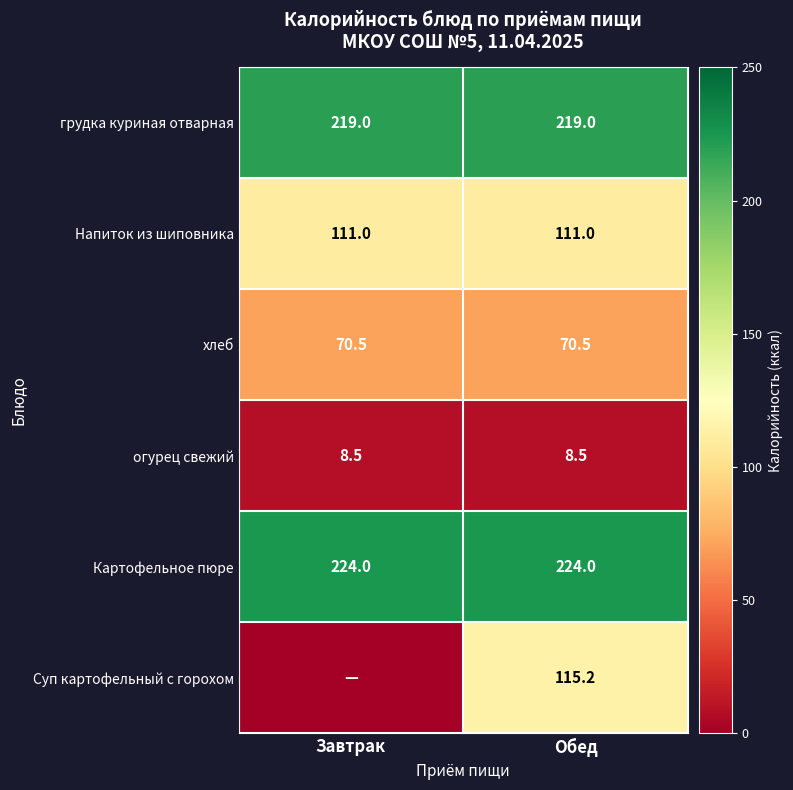

Is the value of Напиток из шиповника at Обед greater than the value of грудка куриная отварная at Завтрак?

No